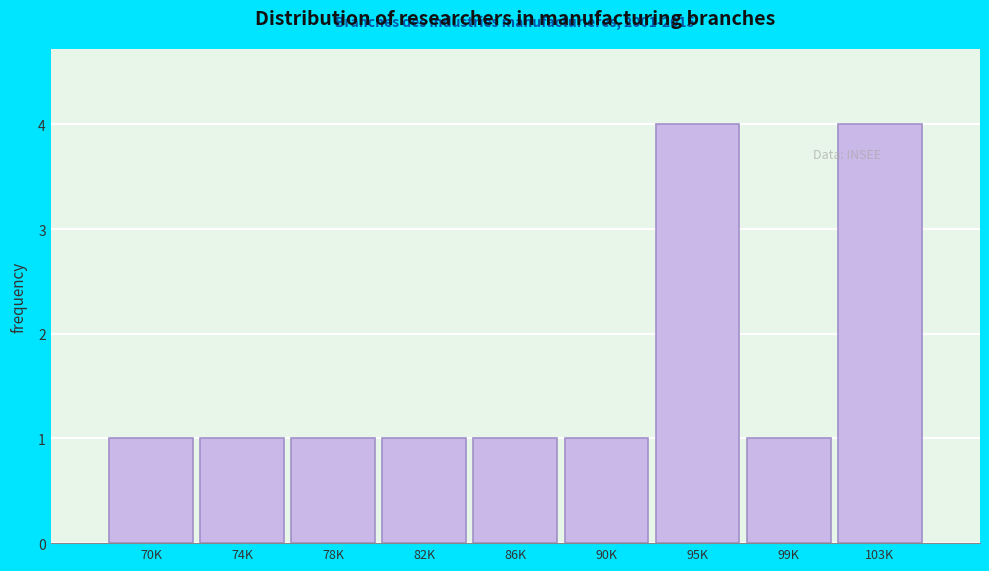

Reading left to right, list all the values displayed in this chart.

70K=1	74K=1	78K=1	82K=1	86K=1	90K=1	95K=4	99K=1	103K=4